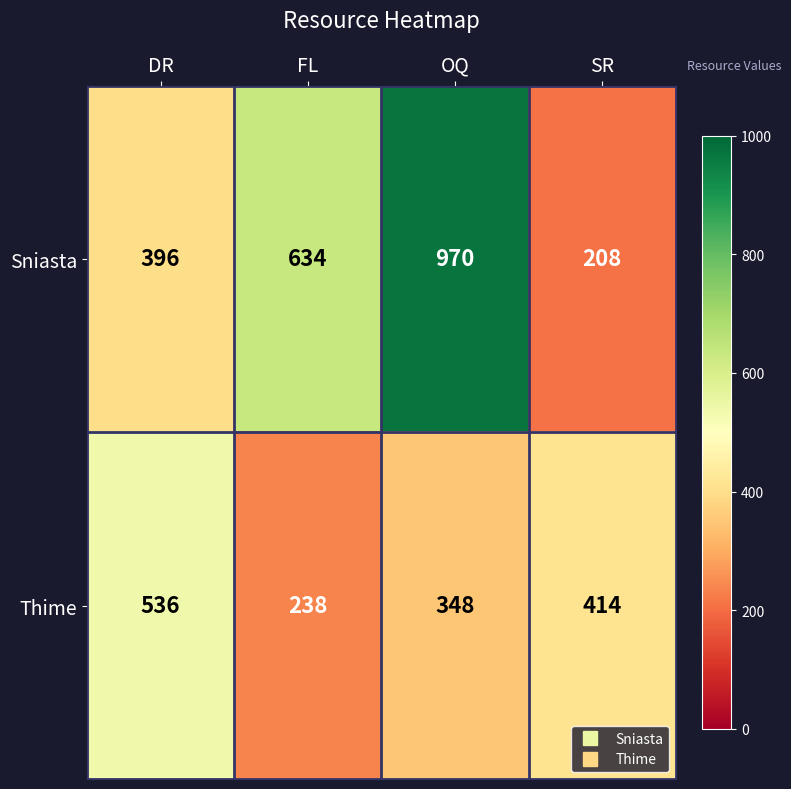

How many Sniasta values are between 396 and 970?

3